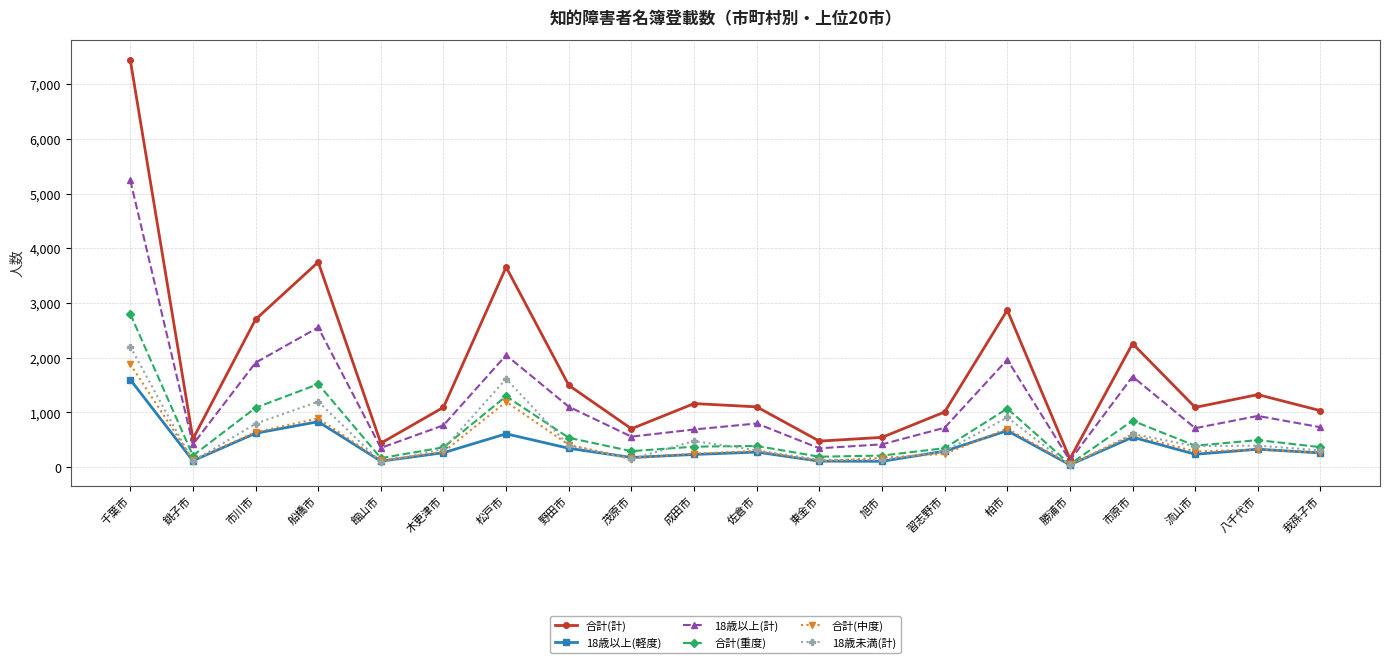

At which label is 合計(中度) closest to 962?

船橋市